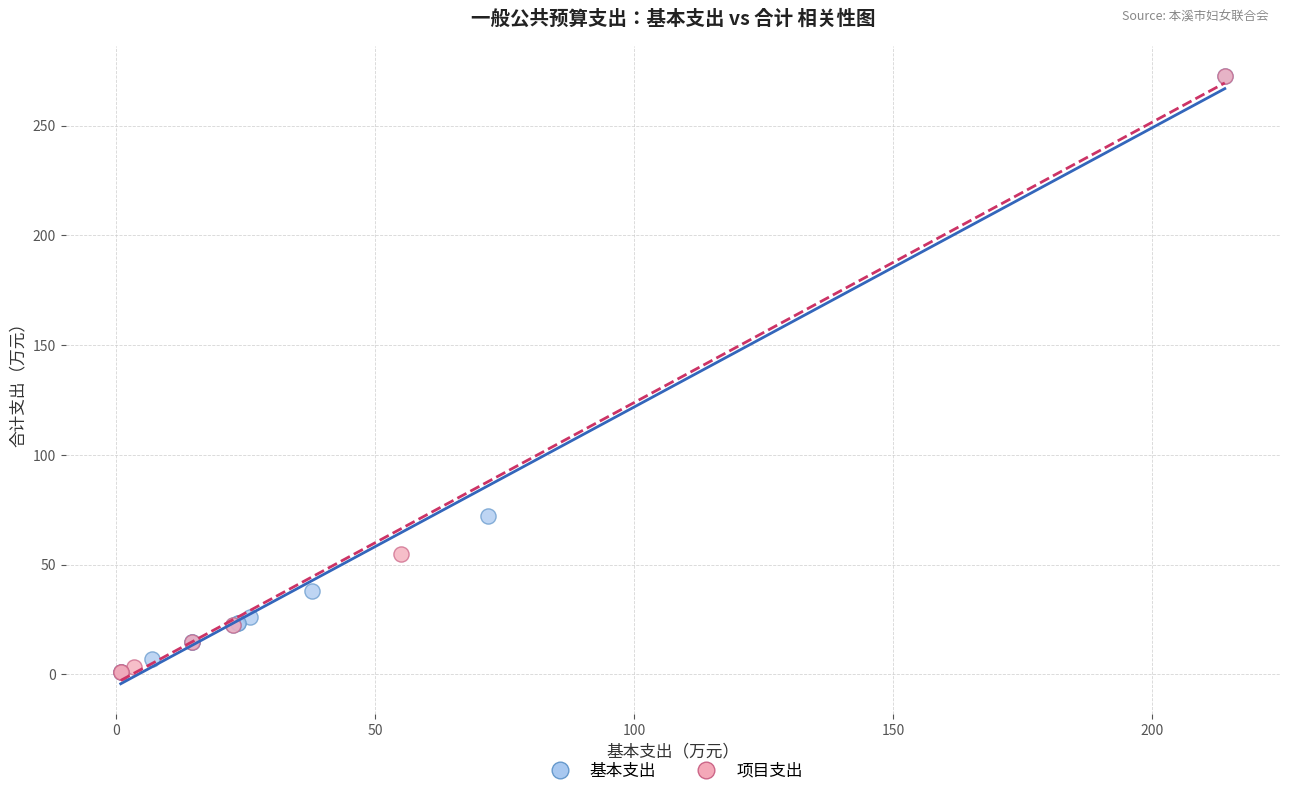

What are all the series names shown in the legend?

基本支出, 项目支出